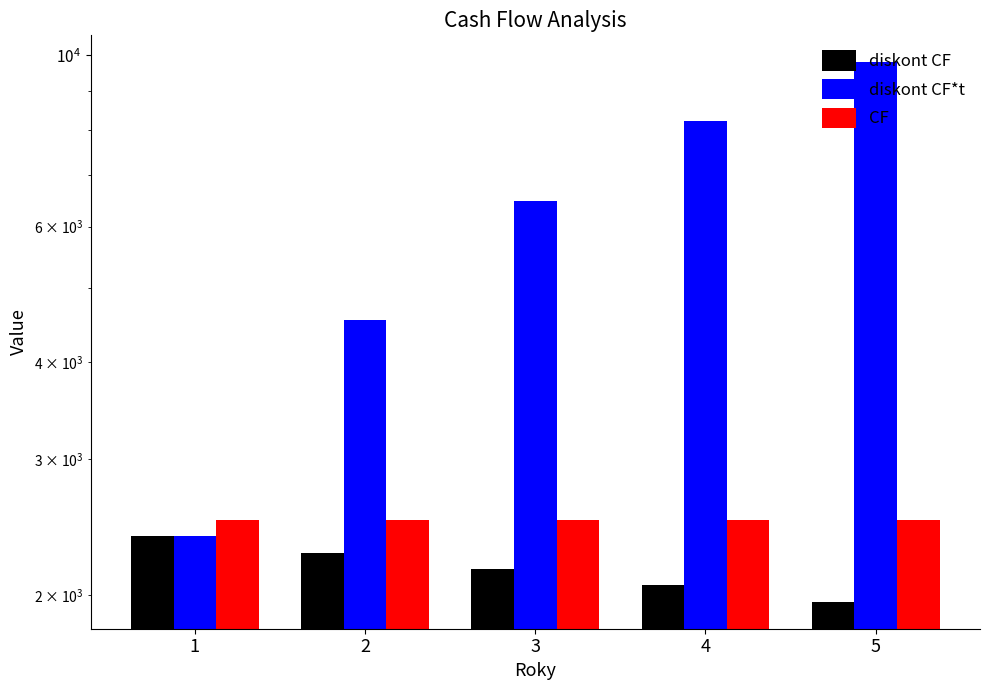

Which category has the lowest value in the CF series?

1